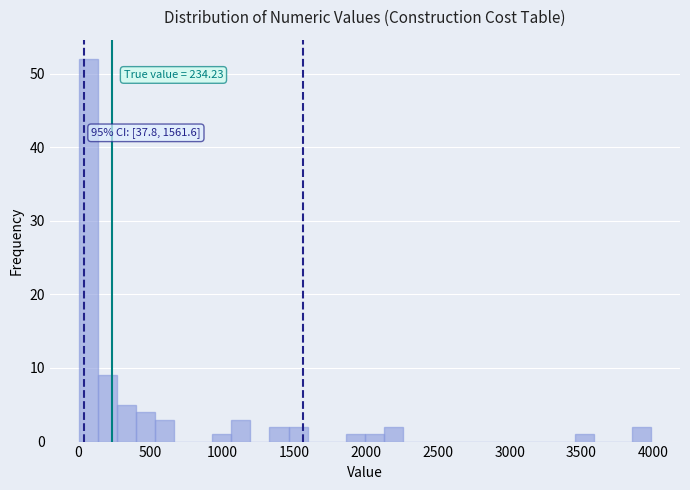

Read against the x-axis, roughly where is the centre of the tallest bar?

50